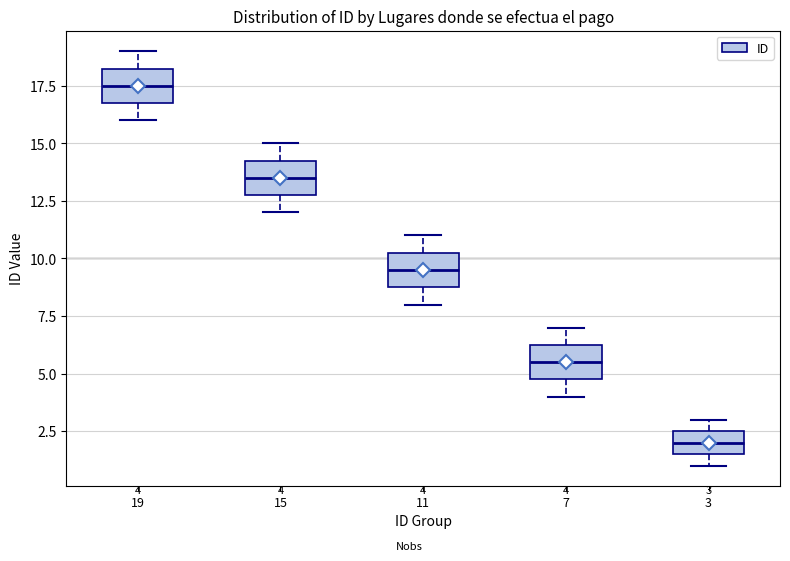

Which box's median line is the highest?

19